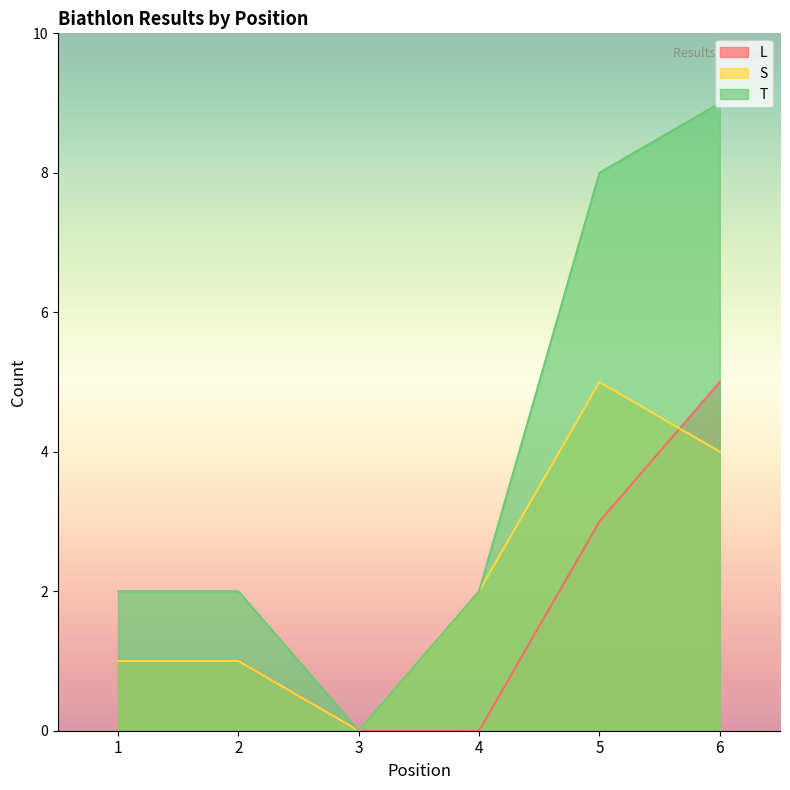

How many categories are shown in the chart?

6